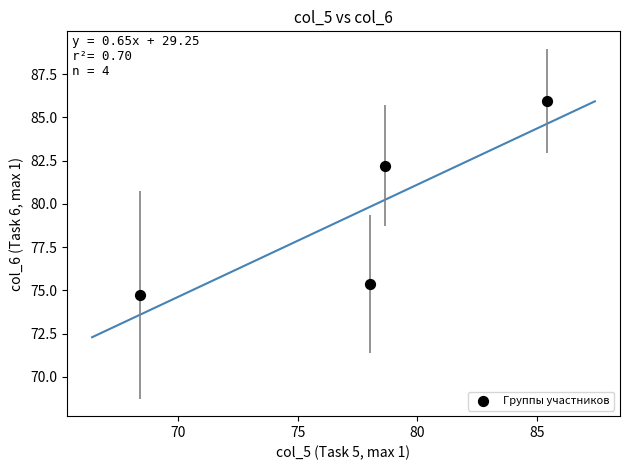

What is the average Y value?

79.6